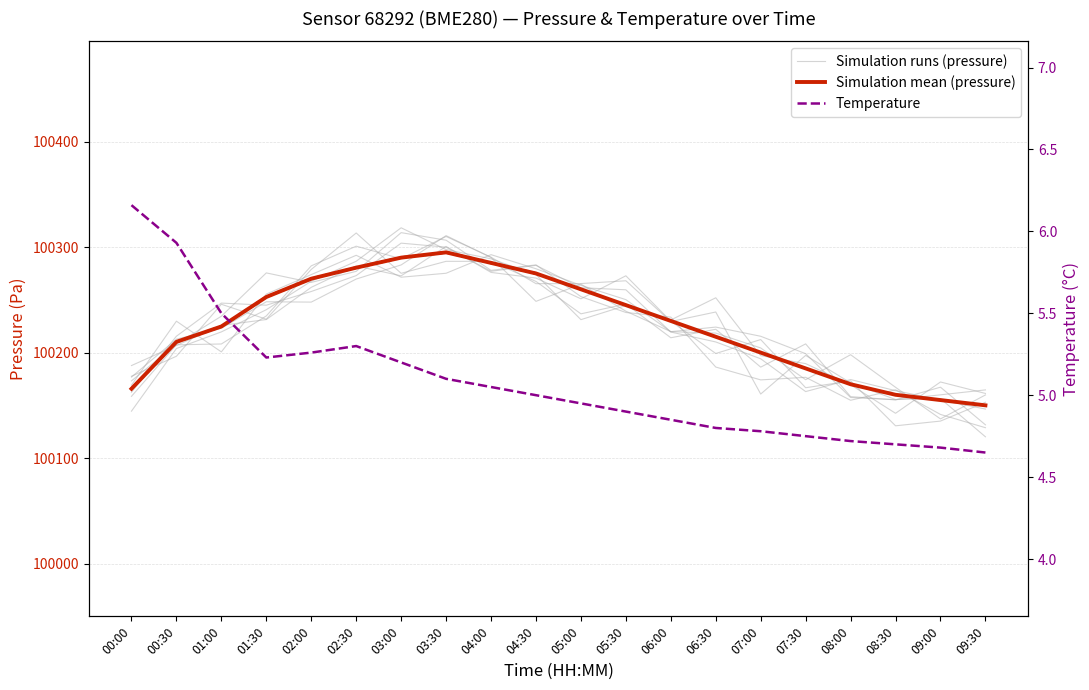

Reading left to right, list all the values displayed in this chart.

Simulation runs (pressure): 100173.2	100208.1	100234.5	100275.5	100266.5	100277.0	100313.7	100306.5	100278.0	100283.1	100253.0	100238.0	100233.6	100186.3	100174.1	100176.6	100154.8	100164.7	100141.4	100128.8
Simulation mean (pressure): 100165.7	100210.2	100224.8	100252.7	100270.0	100280.5	100290.0	100295.0	100285.0	100275.0	100260.0	100245.0	100230.0	100215.0	100200.0	100185.0	100170.0	100160.0	100155.0	100150.0
Temperature: 6.2	5.9	5.5	5.2	5.3	5.3	5.2	5.1	5.0	5.0	5.0	4.9	4.8	4.8	4.8	4.8	4.7	4.7	4.7	4.7